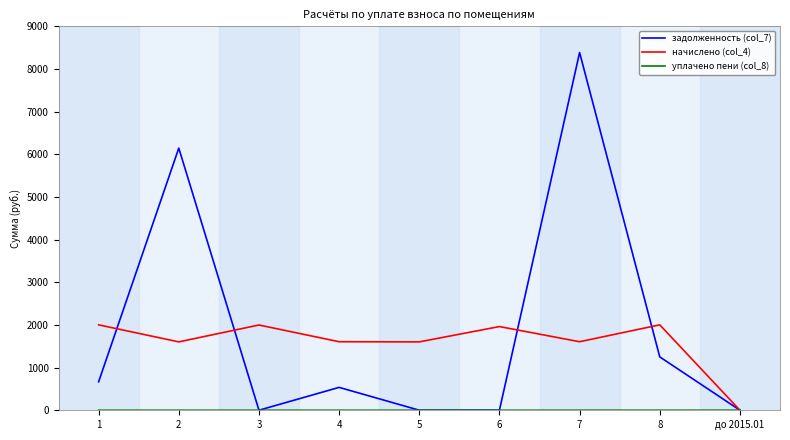

How many lines are shown in the chart?

3